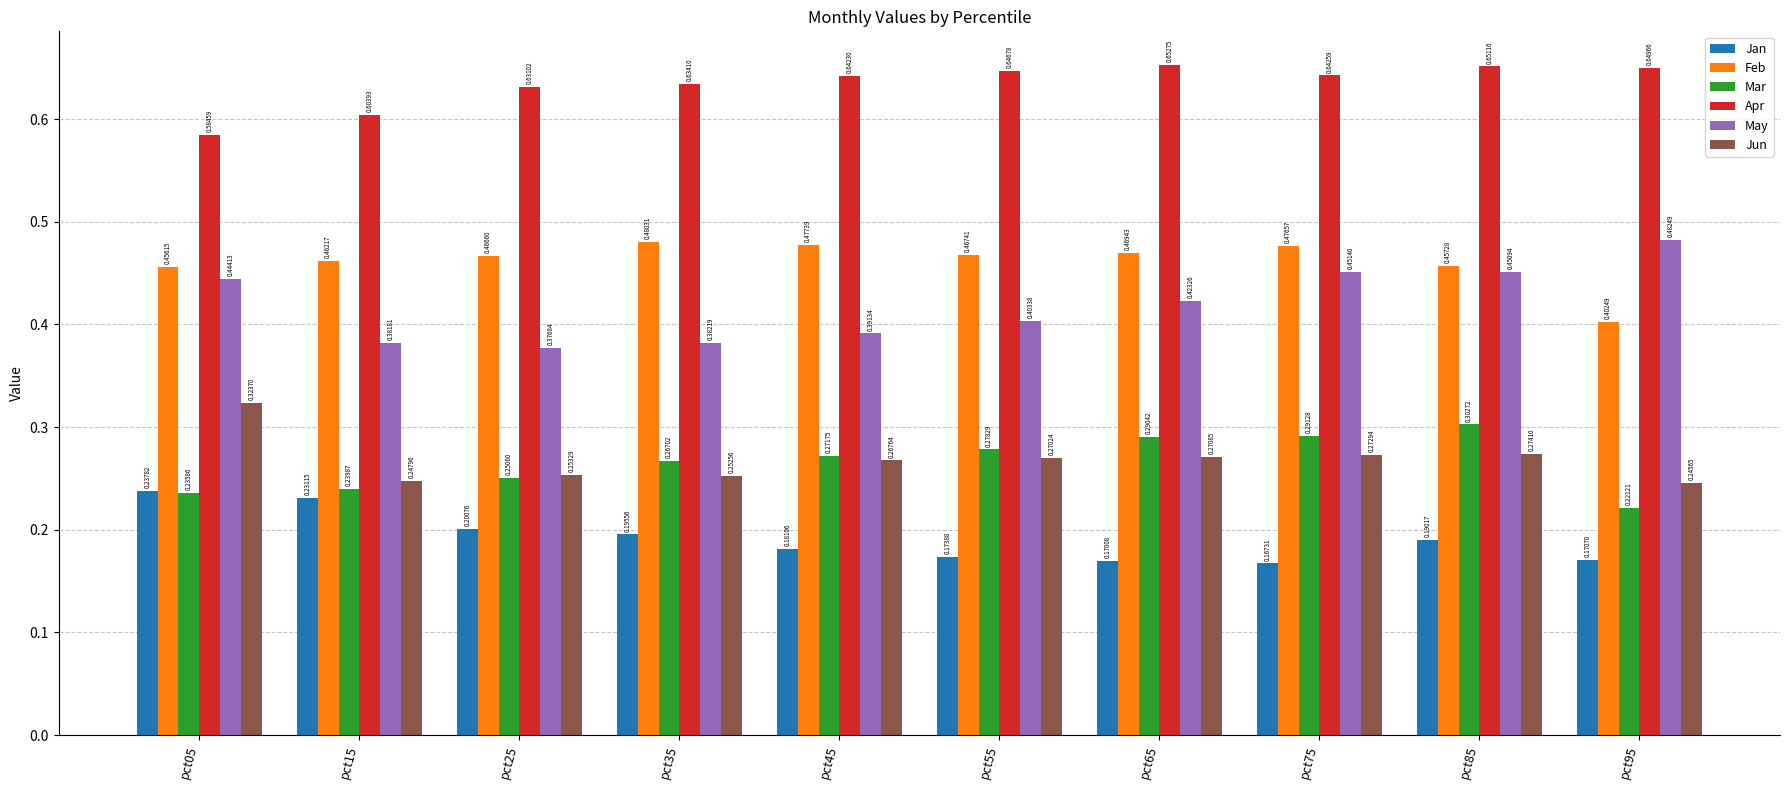

At which category is the sum across all series the highest?

pct85